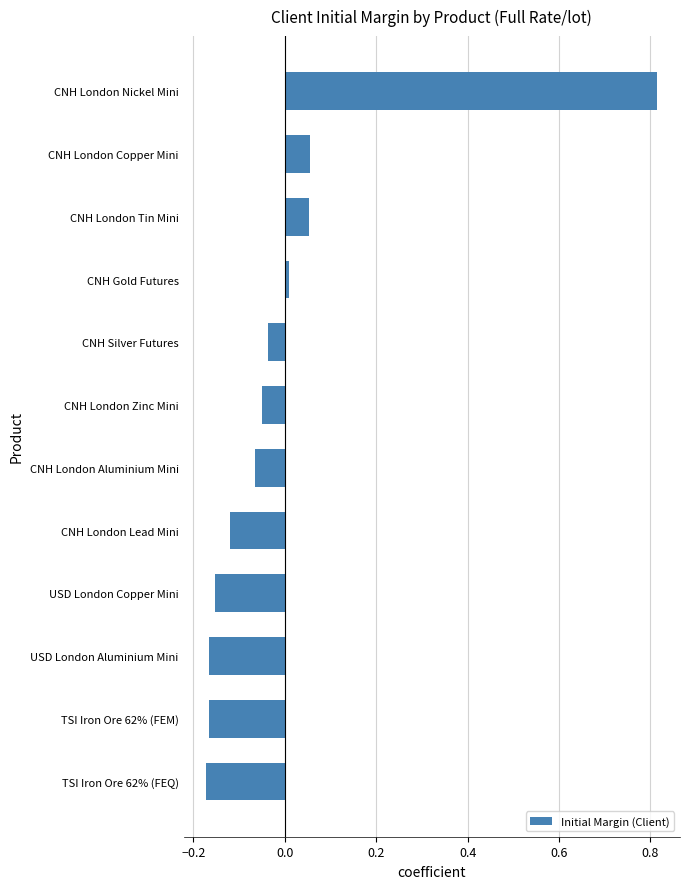

The value at CNH Gold Futures is 0.0. True or false?

True